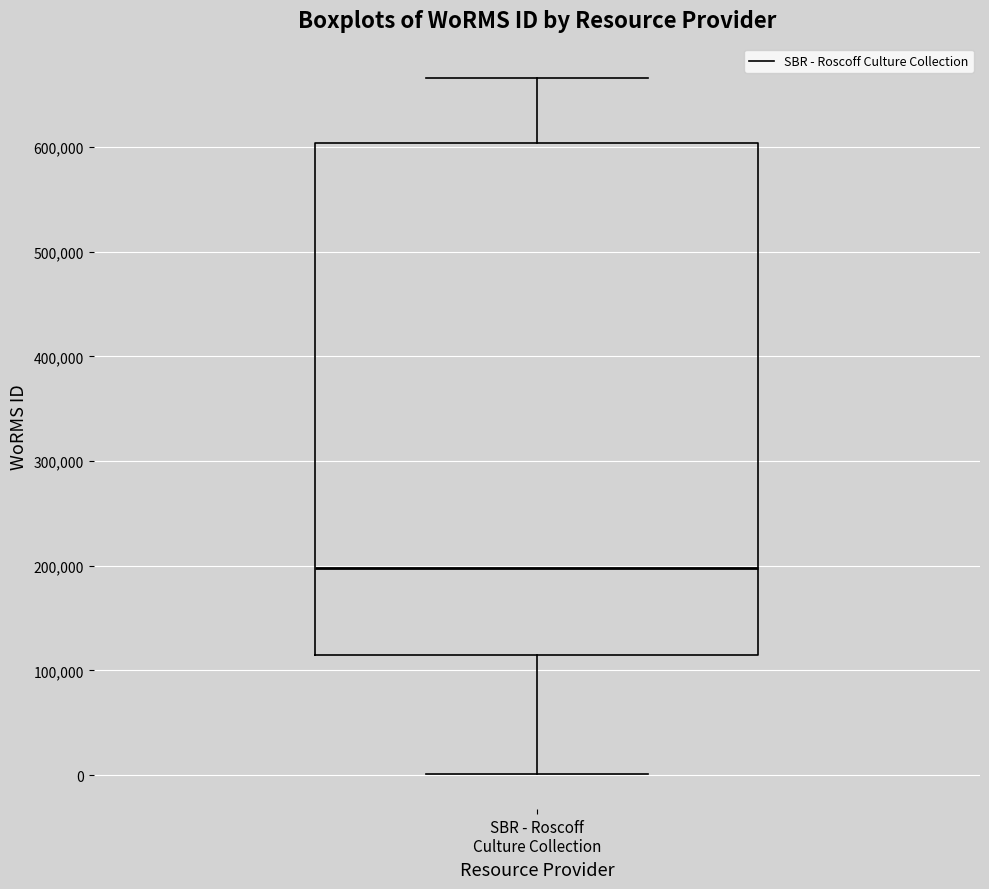

Read this box plot against the y-axis: the position of the median line, the range covered by the box, and the ends of both whiskers. The values are not printed on the chart, so give them approximately, as read against the axis.

median 200000, box 120000 to 600000, whiskers 0 to 670000